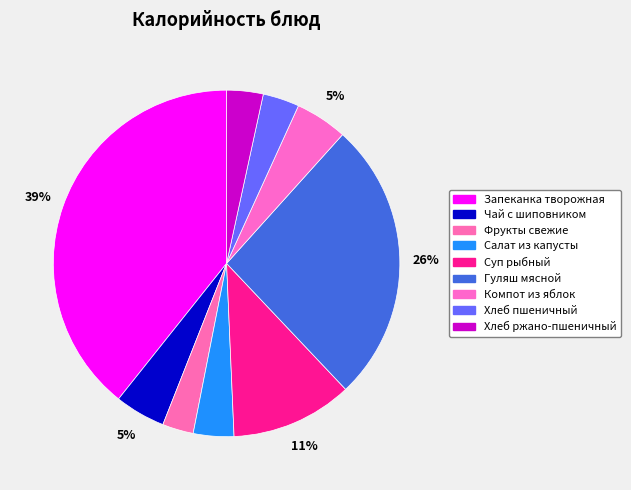

How many segments does this pie chart have?

9